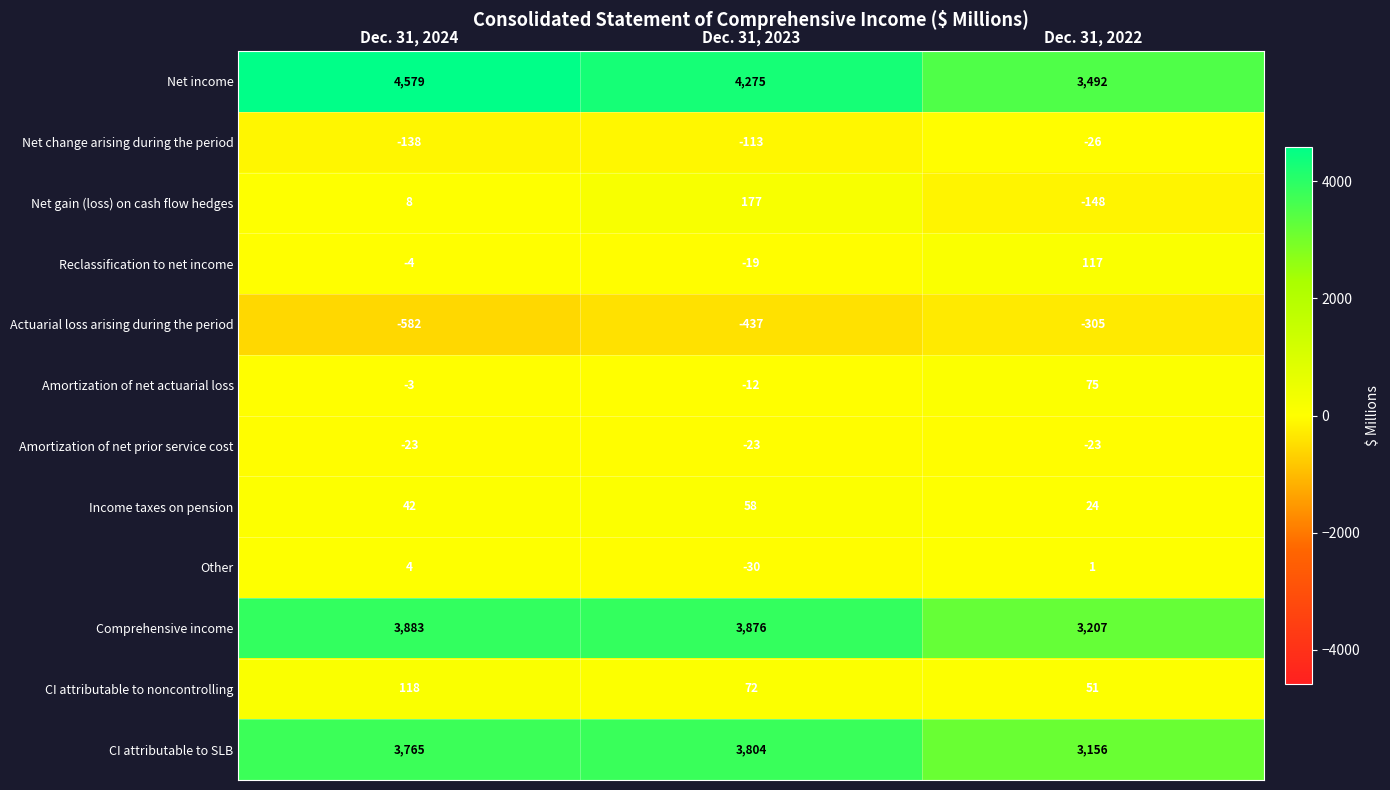

How many data points does each series have?

3